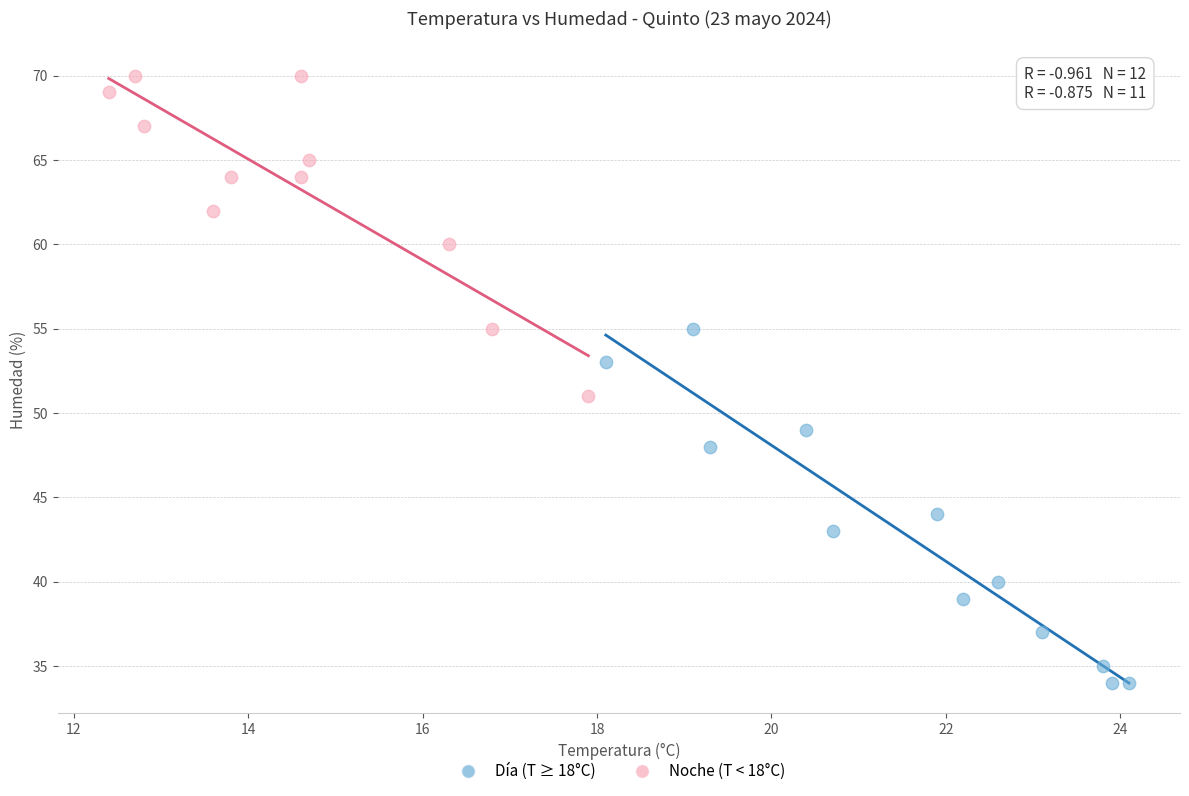

Which series reaches the minimum Y coordinate?

Día (T ≥ 18°C)